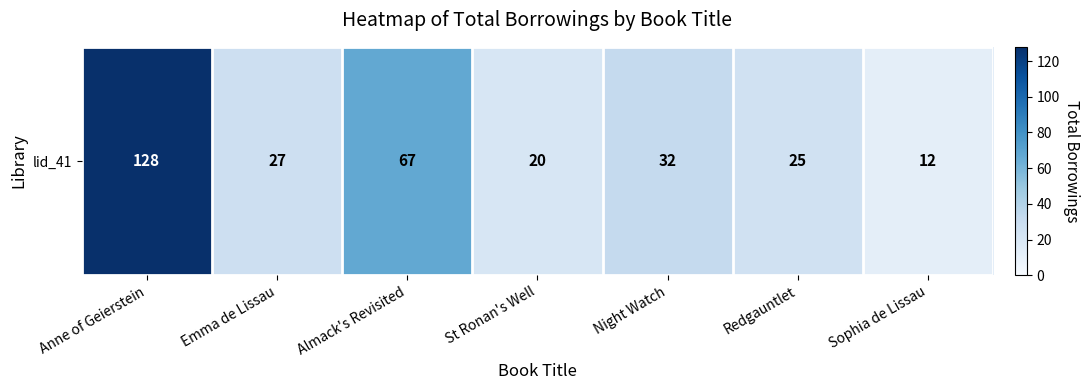

Reading left to right, what are all the values shown in this chart?

Anne of Geierstein=128	Emma de Lissau=27	Almack's Revisited=67	St Ronan's Well=20	Night Watch=32	Redgauntlet=25	Sophia de Lissau=12